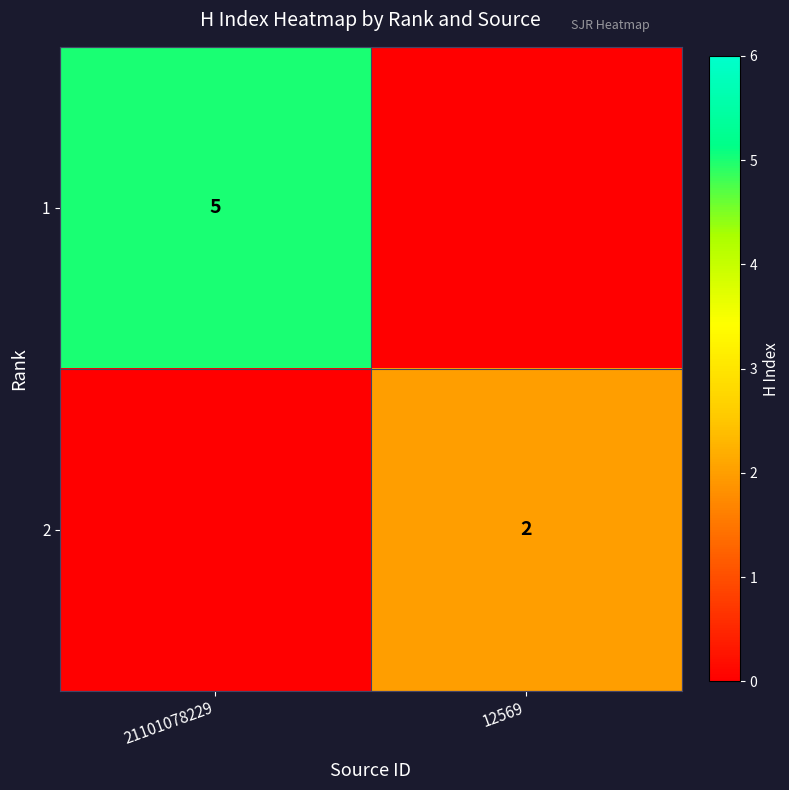

The value of 1 at 21101078229 is 5. True or false?

True